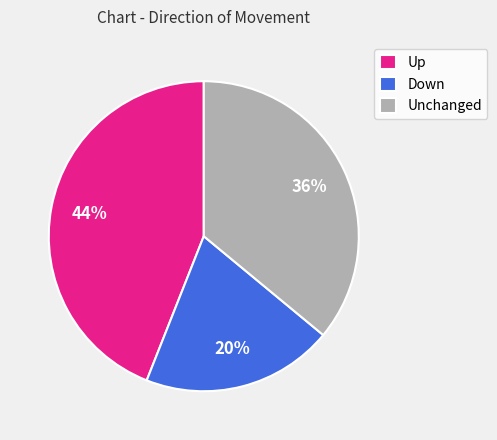

Count the number of slices in the pie.

3